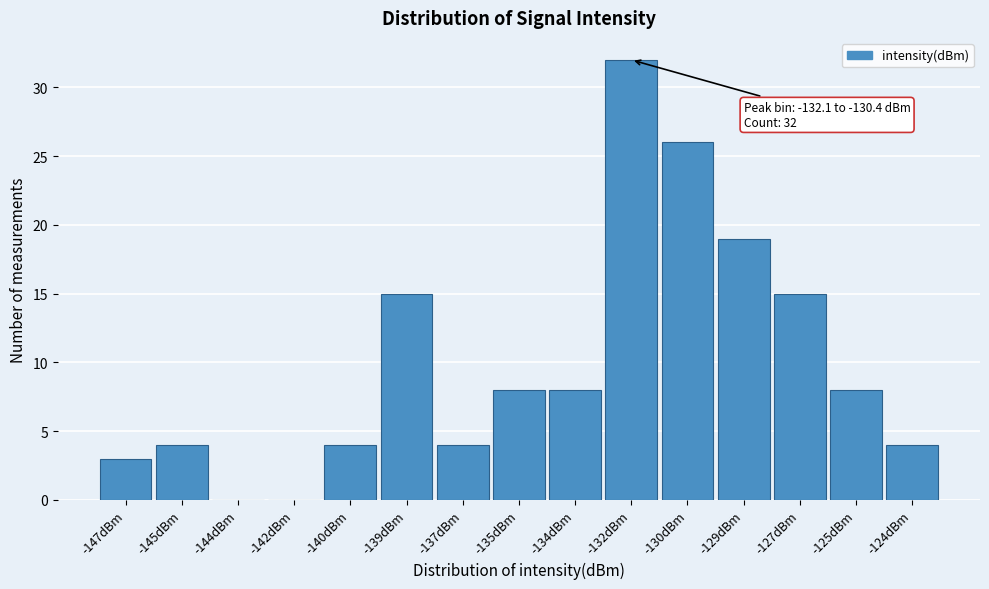

Reading left to right, what are all the values shown in this chart?

-147dBm=3	-145dBm=4	-144dBm=0	-142dBm=0	-140dBm=4	-139dBm=15	-137dBm=4	-135dBm=8	-134dBm=8	-132dBm=32	-130dBm=26	-129dBm=19	-127dBm=15	-125dBm=8	-124dBm=4